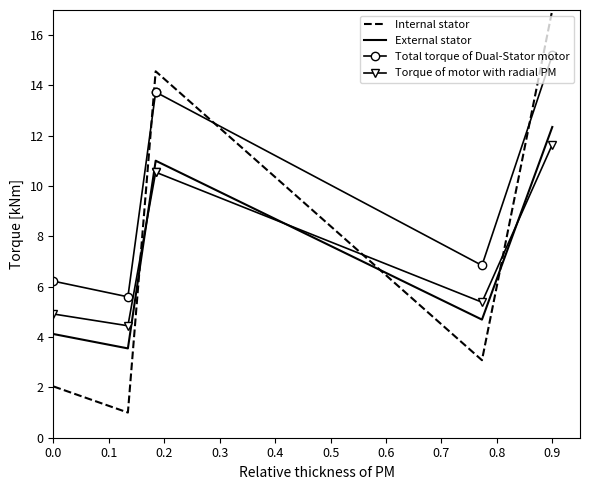

True or false: Internal stator and Total torque of Dual-Stator motor intersect in this chart.

True